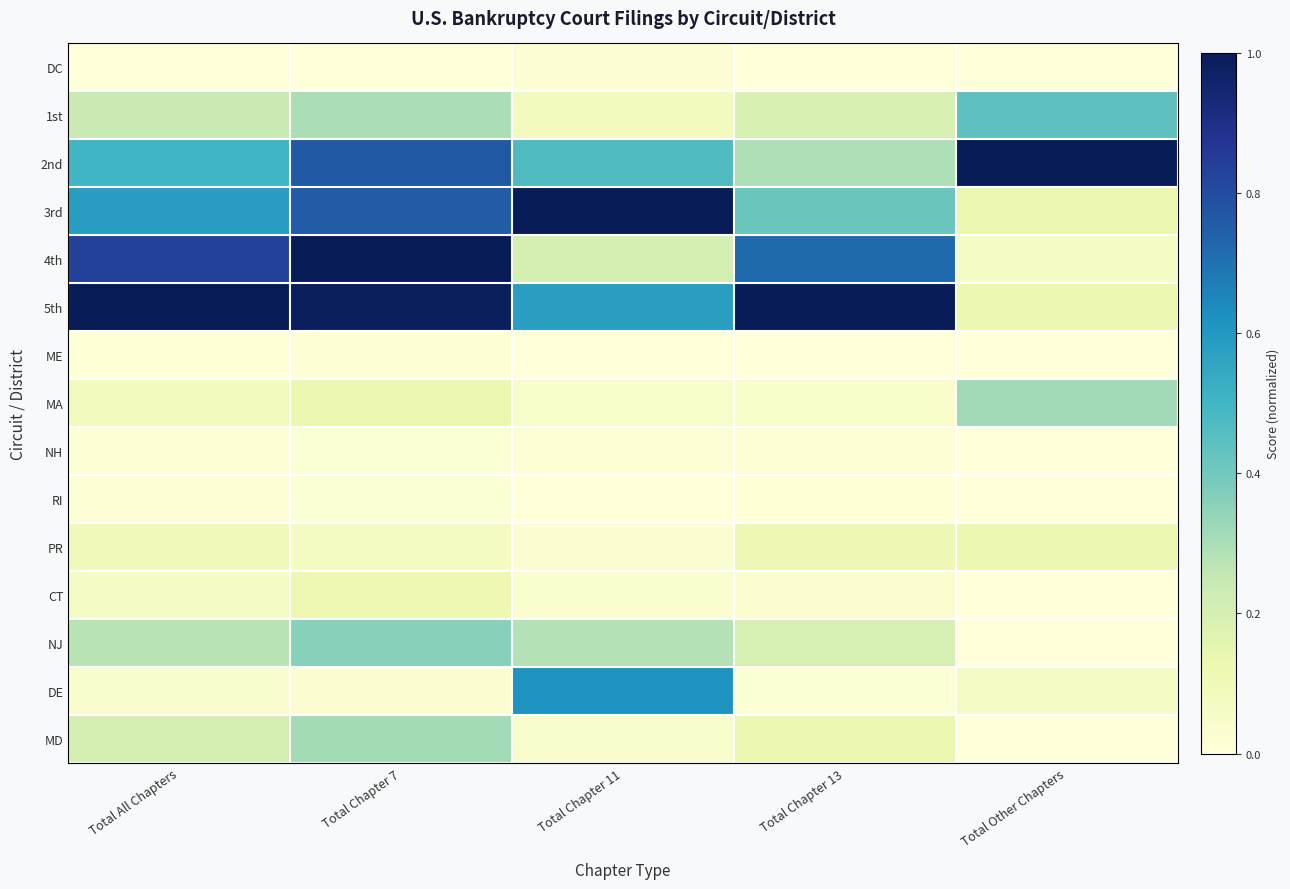

Which series has the largest total across all categories?

5th